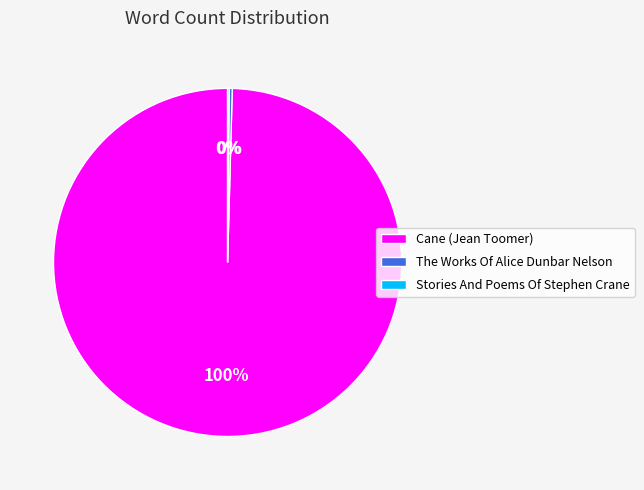

To the nearest percent, what is the average slice percentage?

33%